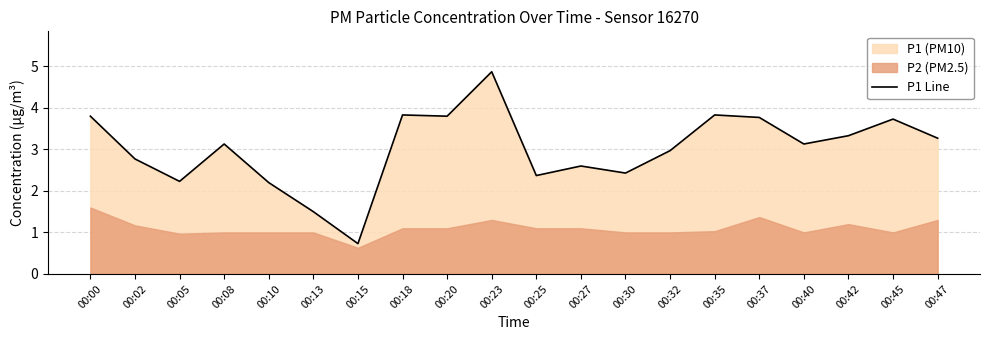

What value does the data have at 00:05?

2.2